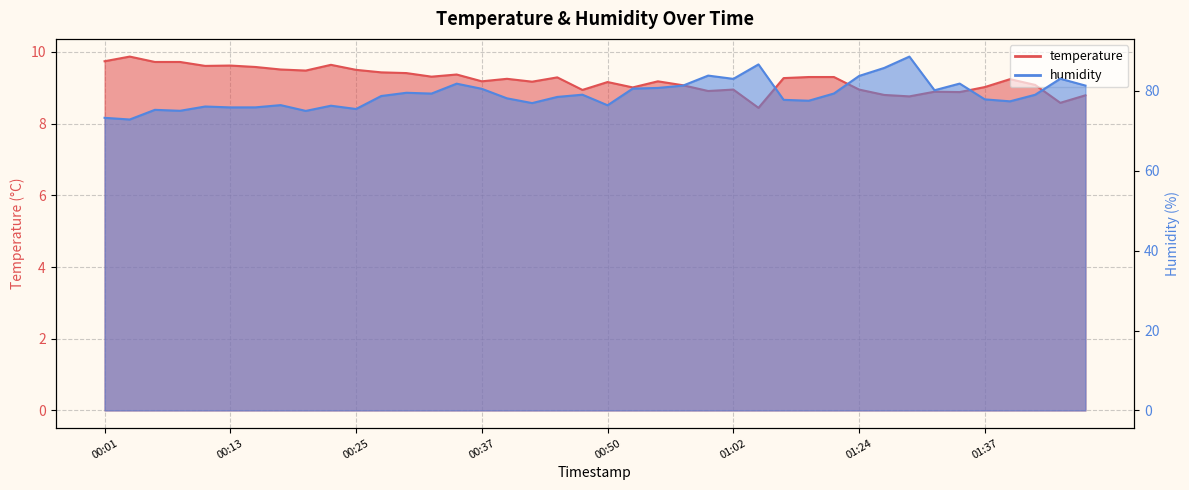

List the labels in order of humidity value, smallest first.

00:03, 00:01, 00:20, 00:08, 00:06, 00:25, 00:13, 00:15, 00:11, 00:23, 00:50, 00:18, 00:42, 01:39, 01:19, 01:16, 01:37, 00:40, 00:45, 00:28, 01:41, 00:47, 00:32, 01:21, 00:30, 01:32, 00:37, 00:52, 00:55, 00:57, 01:46, 00:35, 01:34, 01:02, 01:44, 01:24, 00:59, 01:27, 01:04, 01:29